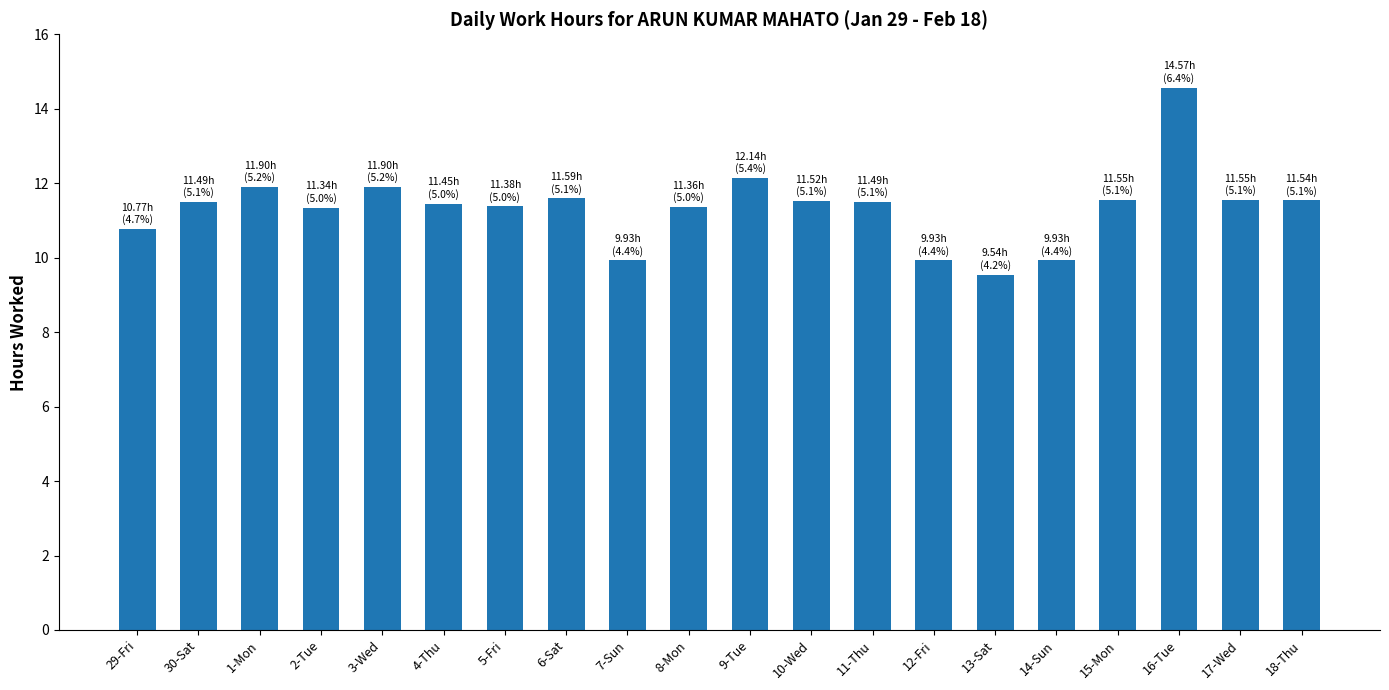

Is it true that the value at 6-Sat is 20.4?

False